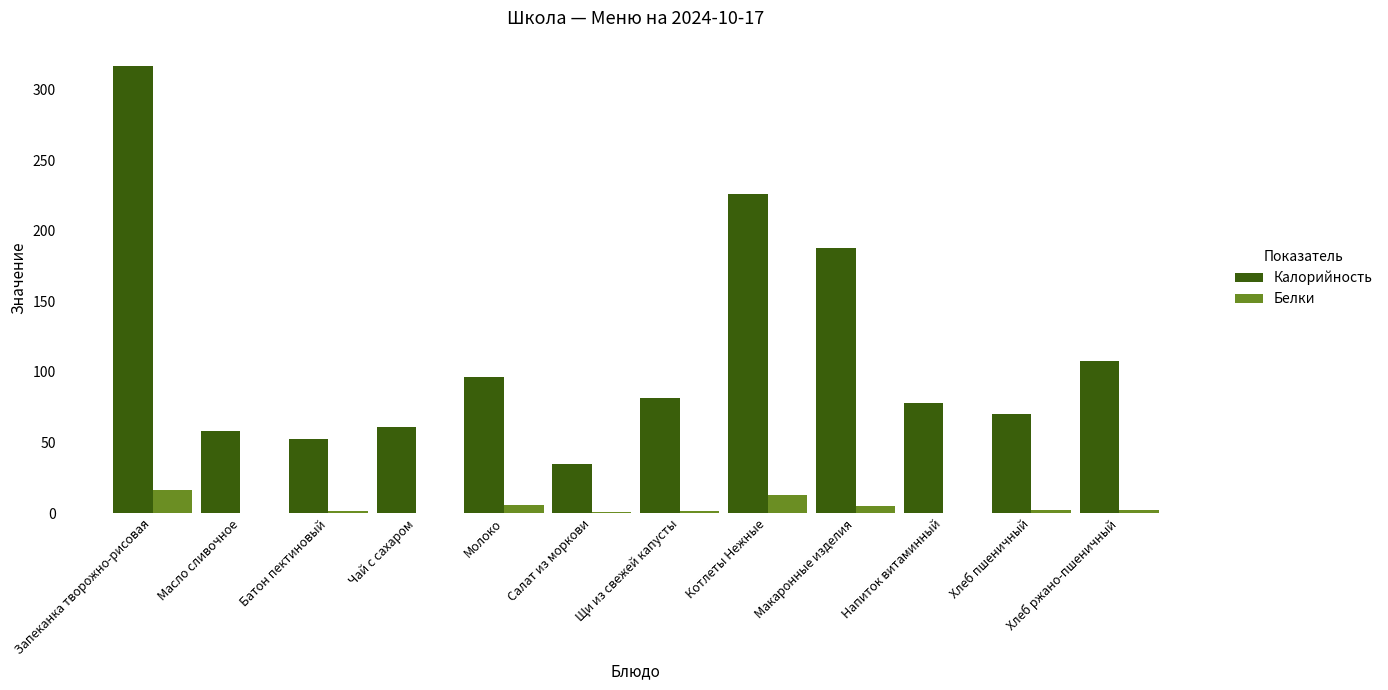

Between Чай с сахаром and Молоко, which series saw the biggest shift?

Калорийность